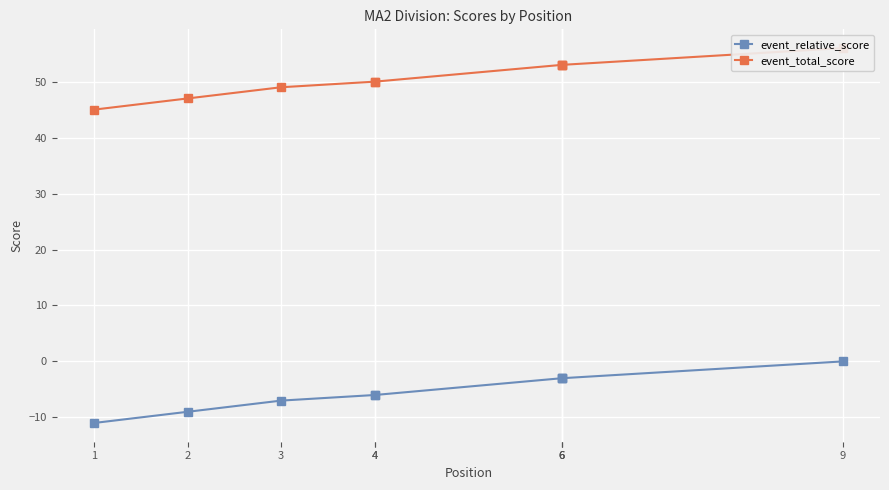

Is this an area chart (filled region under the line)?

No